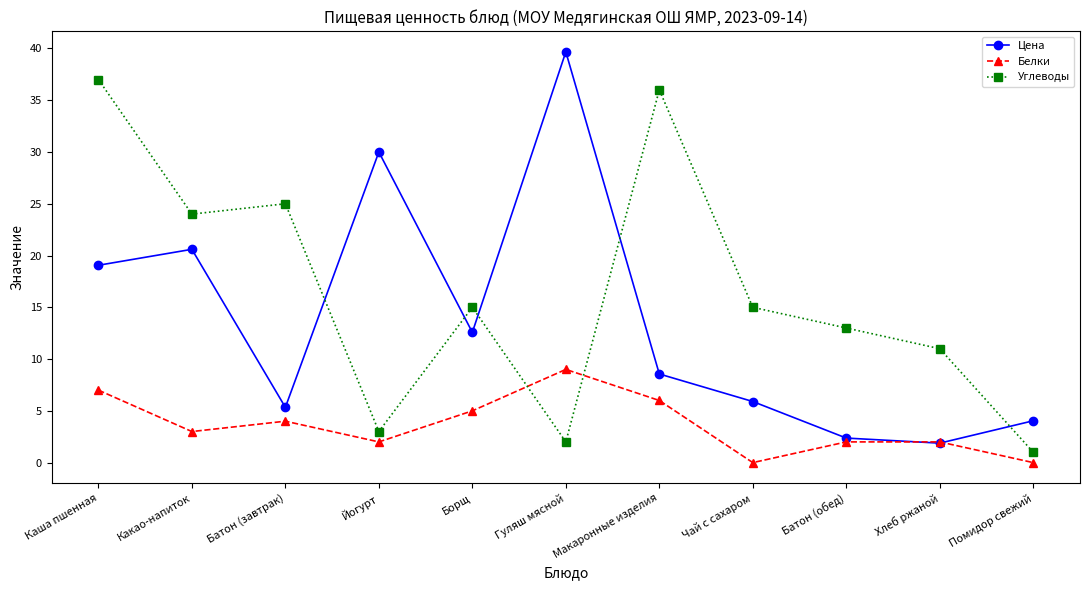

Between which two adjacent categories do Цена and Углеводы first intersect?

Батон (завтрак) and Йогурт